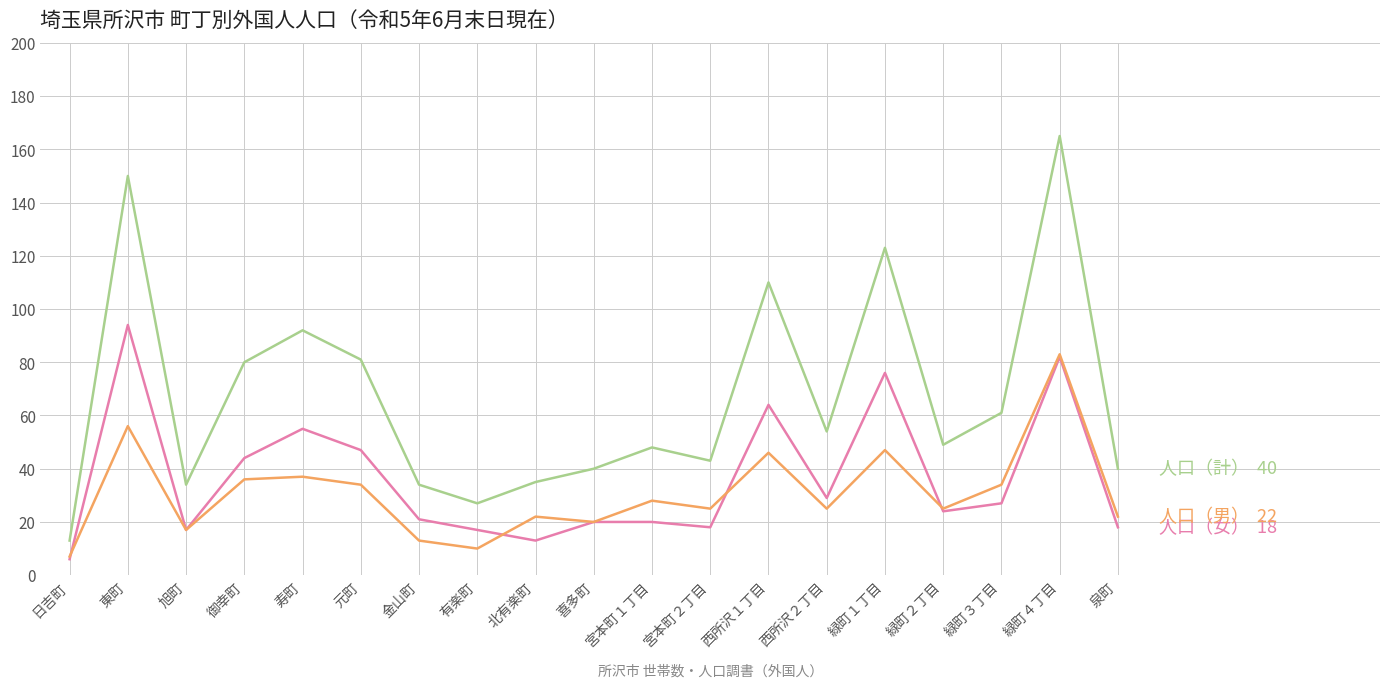

What position from the left is 北有楽町?

9